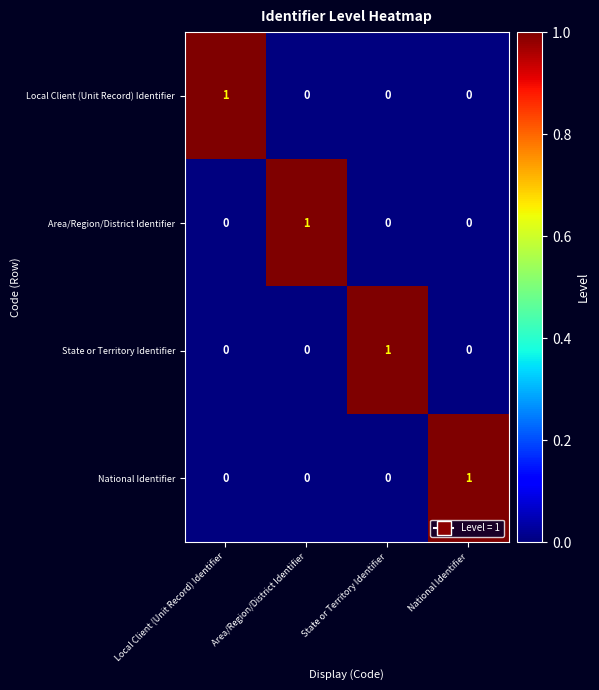

Is it true that National Identifier equals 1 at National Identifier?

True